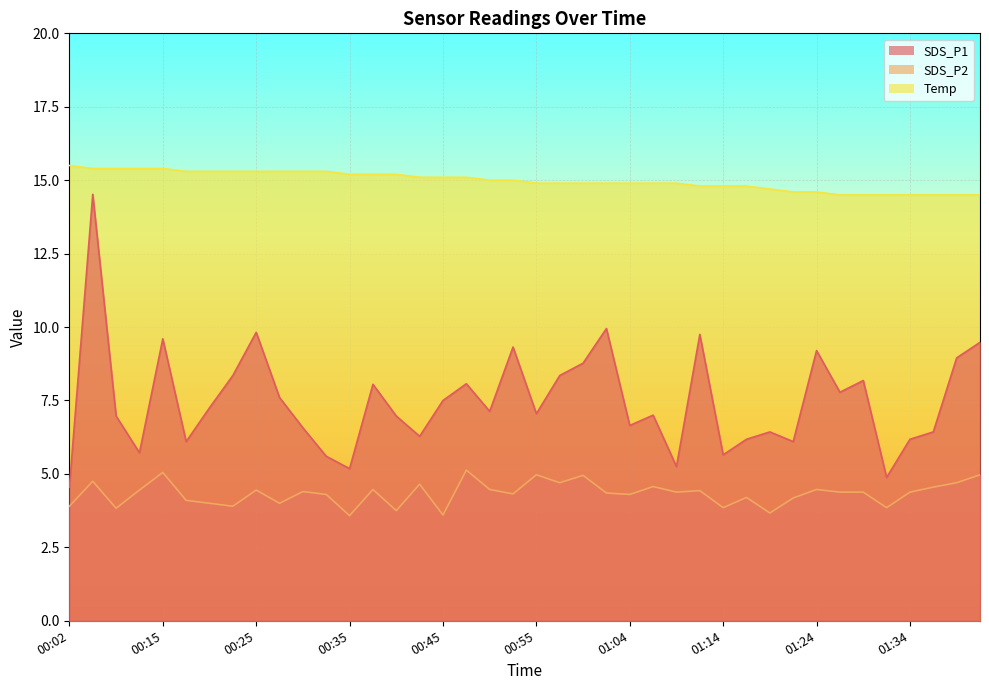

What are all the series names shown in the legend?

SDS_P1, SDS_P2, Temp